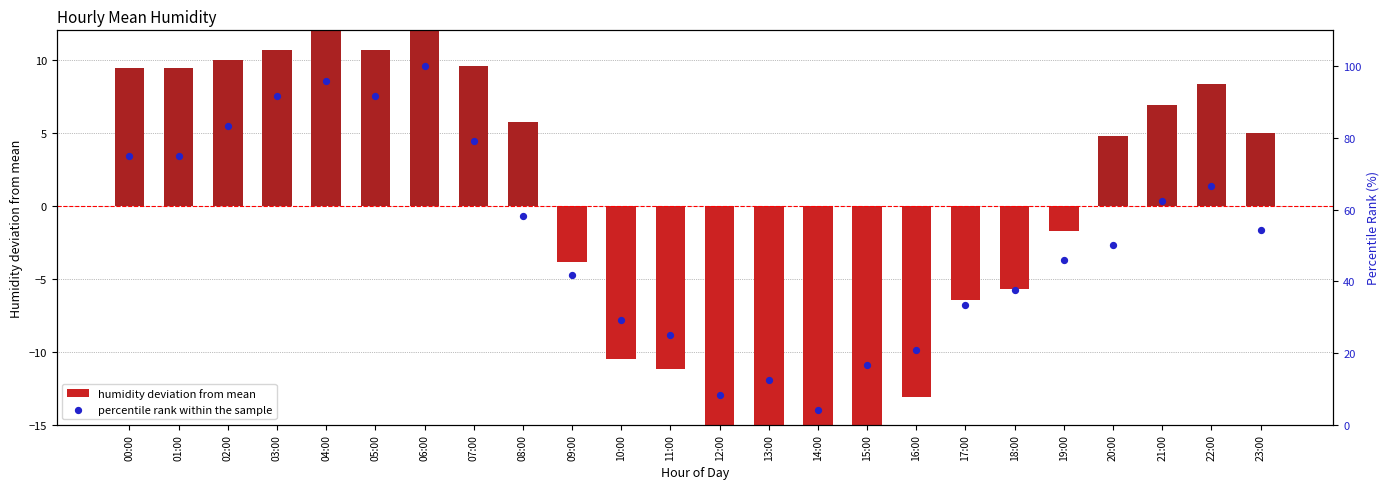

Which series has the largest Y range (max minus min)?

percentile rank within the sample